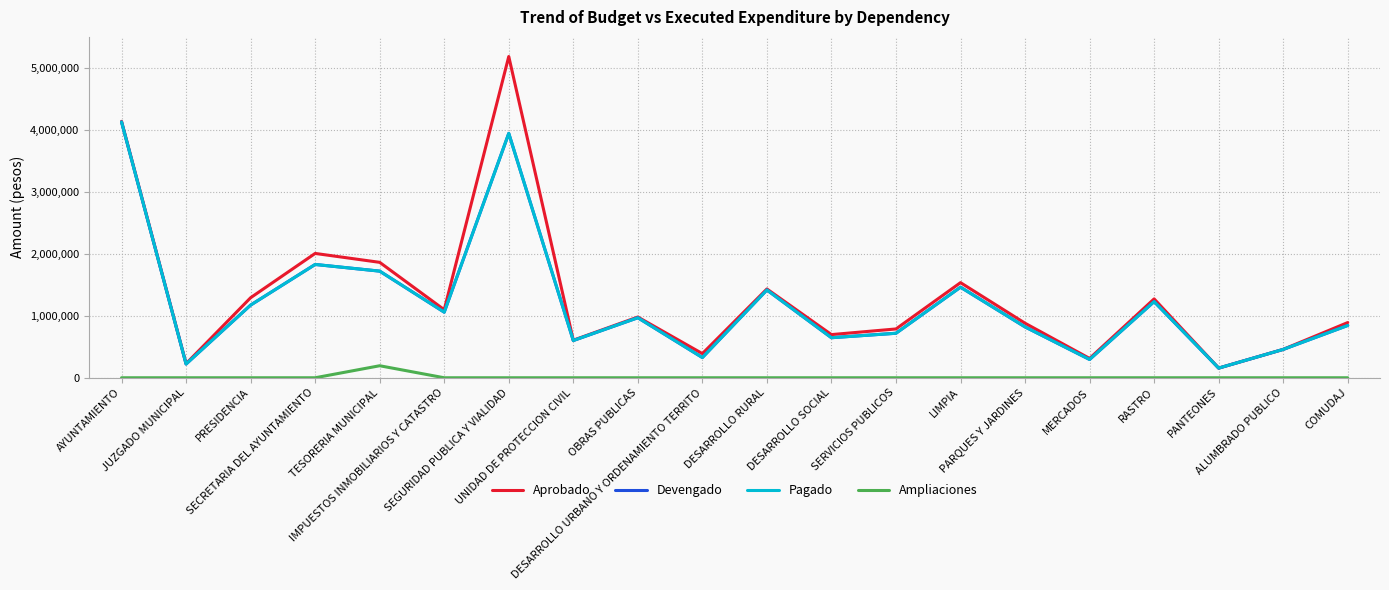

True or false: Ampliaciones and Aprobado intersect in this chart.

False